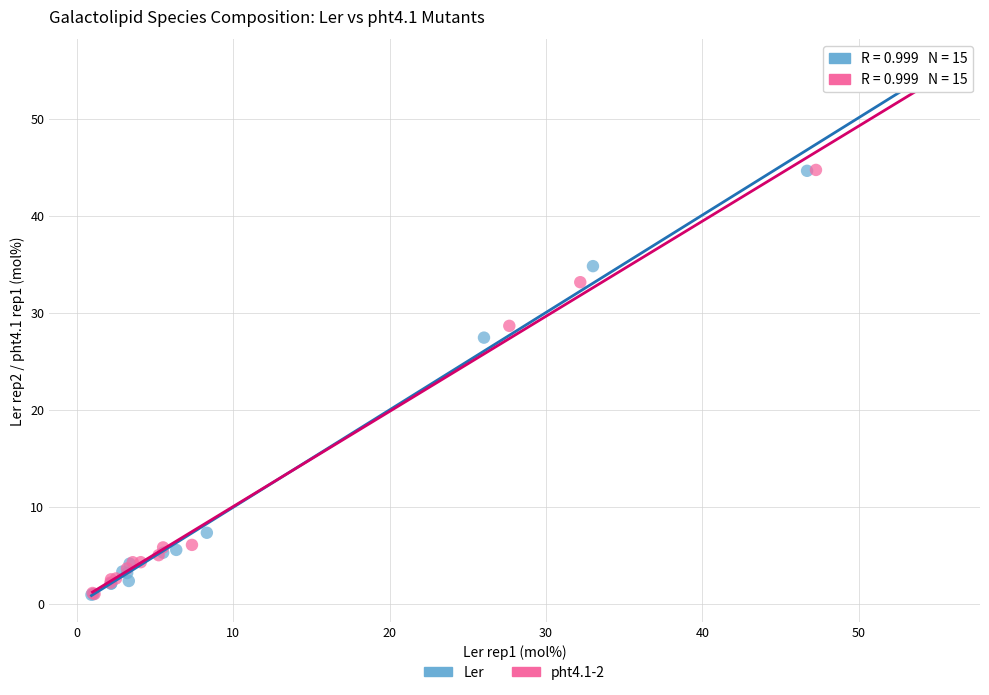

Which series has the widest spread of Y values?

Ler